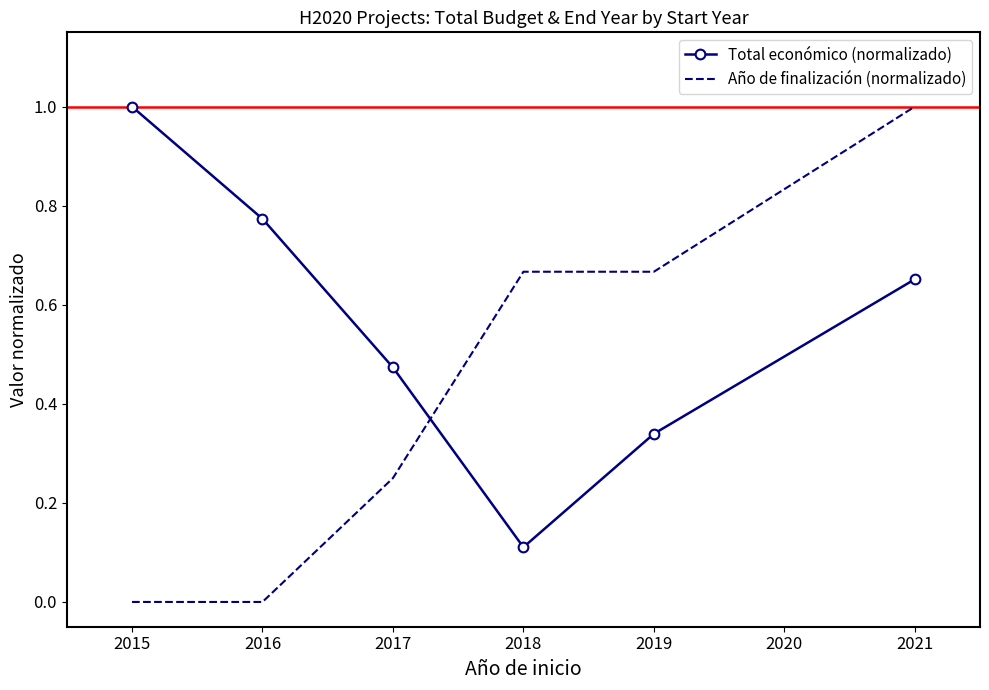

The Año de finalización (normalizado) series shows 0.4 at 2017. True or false?

False